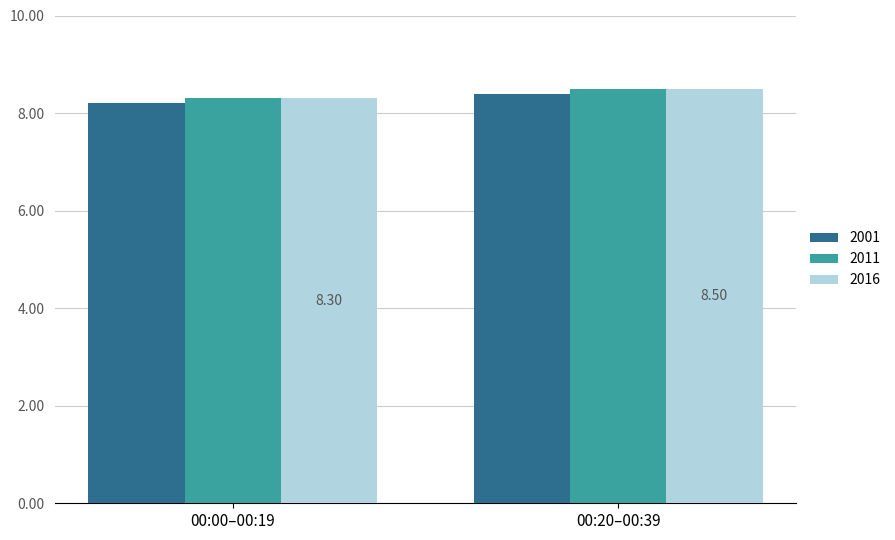

Which label corresponds to the smallest value in the chart?

00:00–00:19